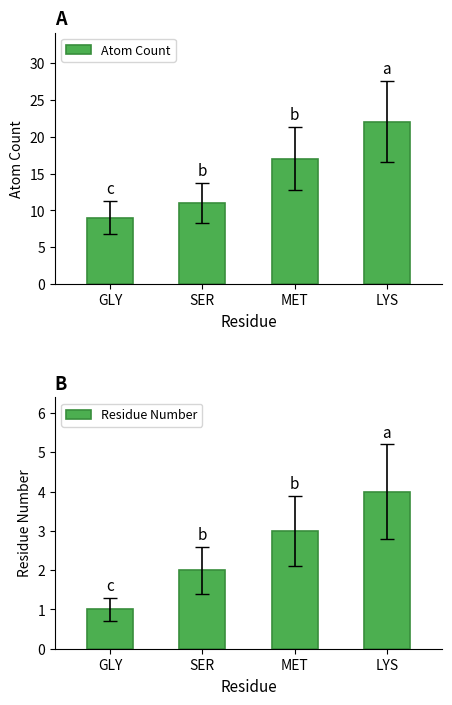

What is the difference between the maximum and minimum values in the Atom Count series?

13